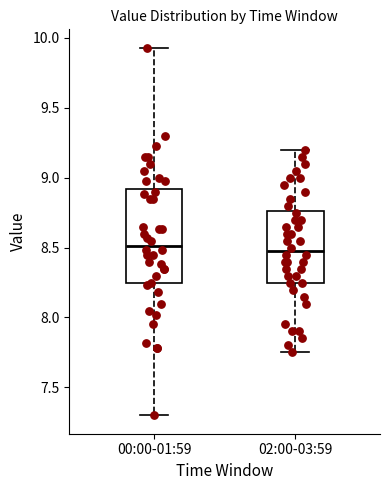

Comparing the boxes themselves (not the whiskers), which one is the tallest?

00:00-01:59